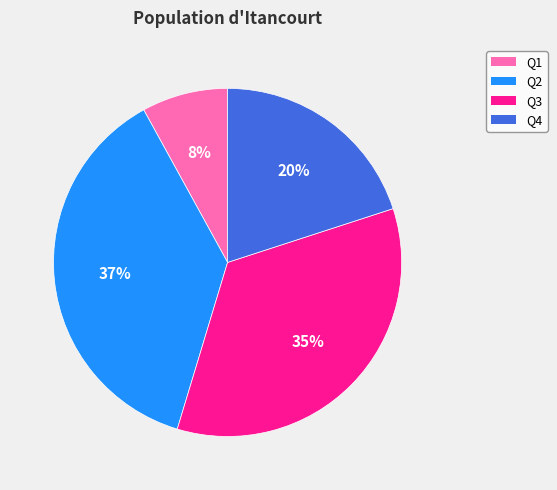

To the nearest percent, what is the combined percentage of Q1 and Q2?

45%